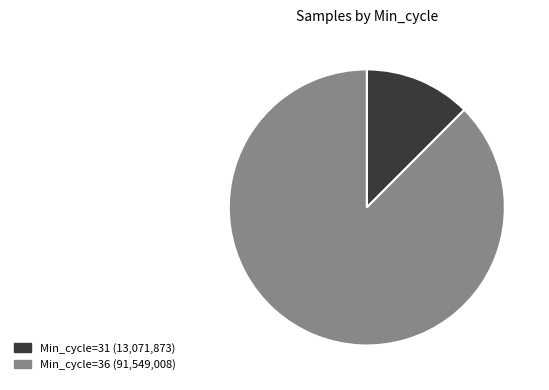

Is there a majority slice in this chart?

Yes